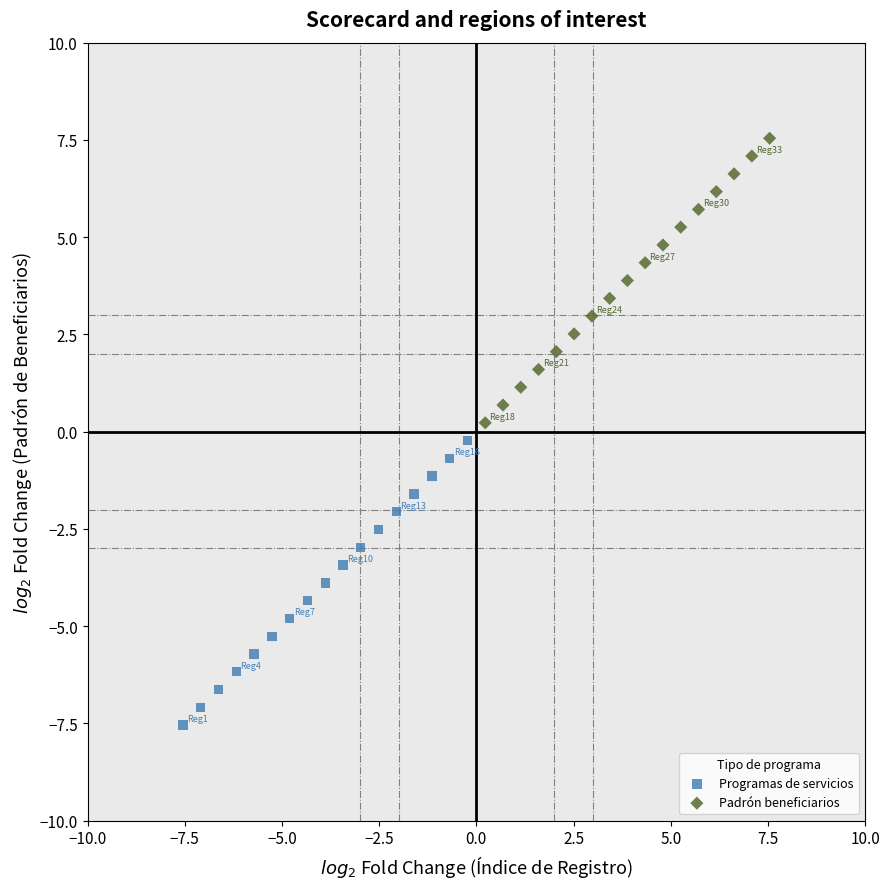

Which series reaches the minimum Y coordinate?

Programas de servicios